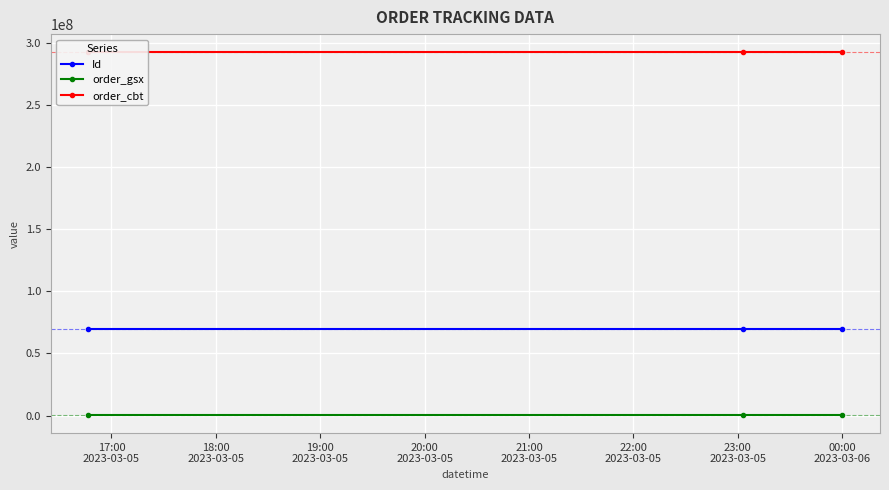

Which series has the largest total across all categories?

order_cbt